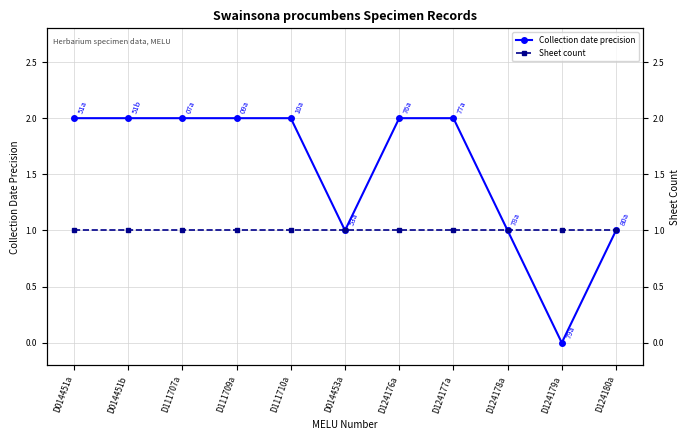

Read the Sheet count value at D111707a.

1